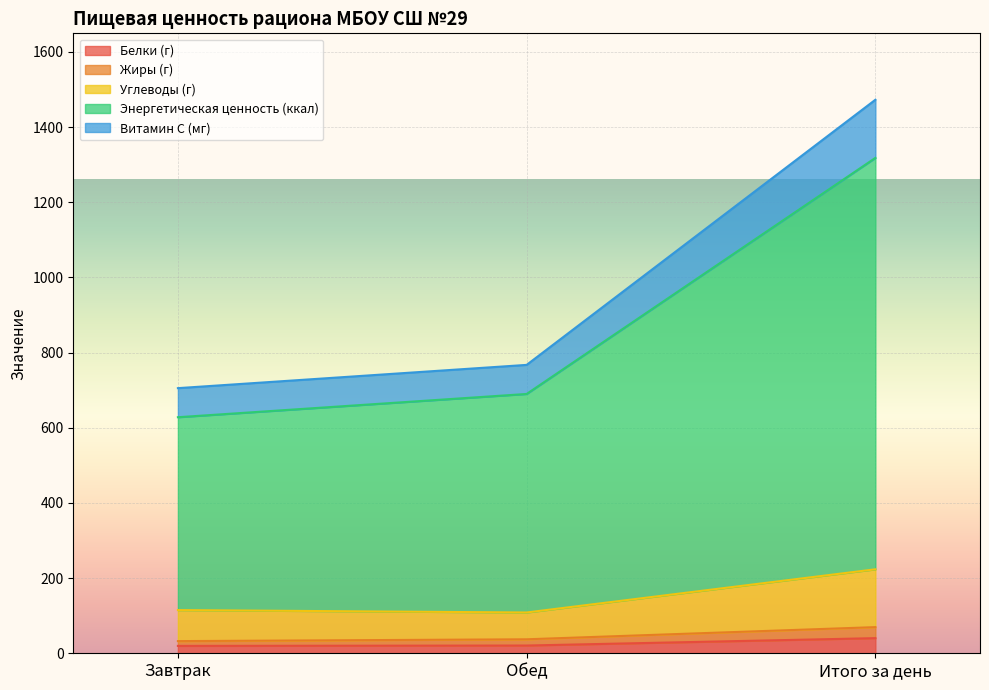

Rank the categories by Жиры (г) value from highest to lowest.

Итого за день, Обед, Завтрак